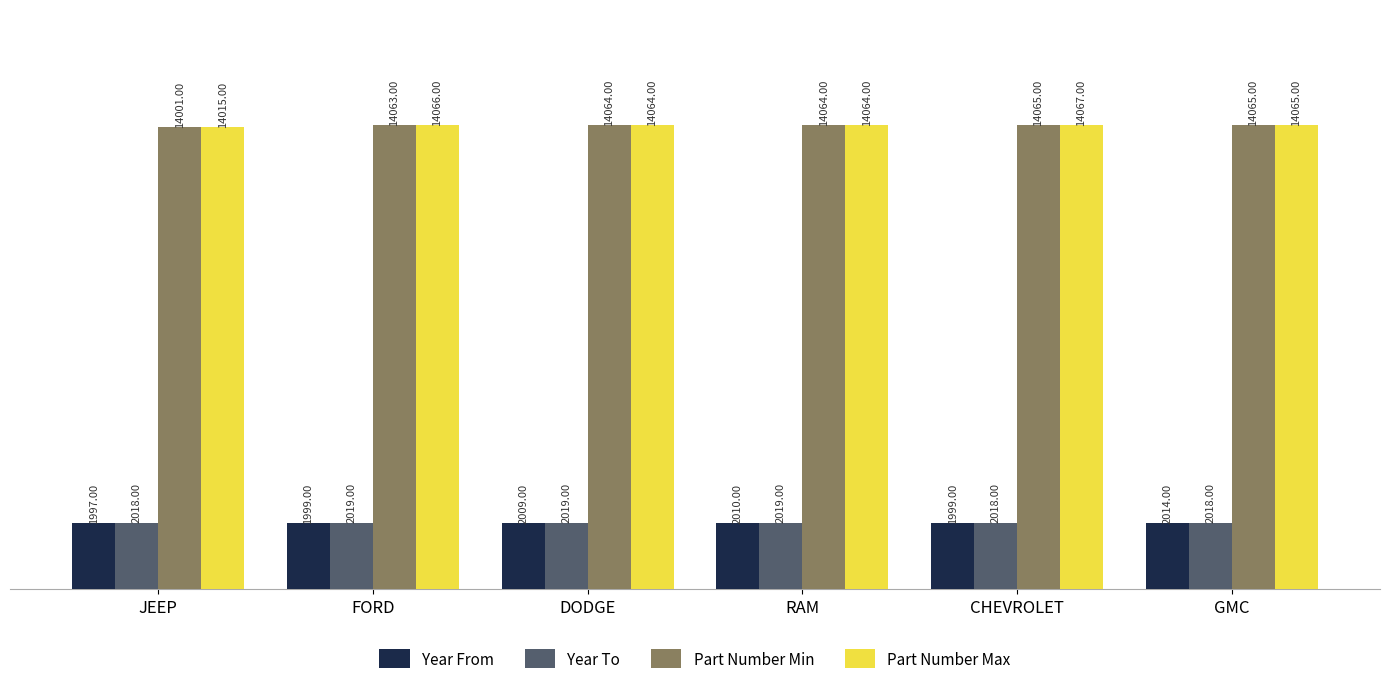

What is the label of the 3rd bar from the right?

RAM